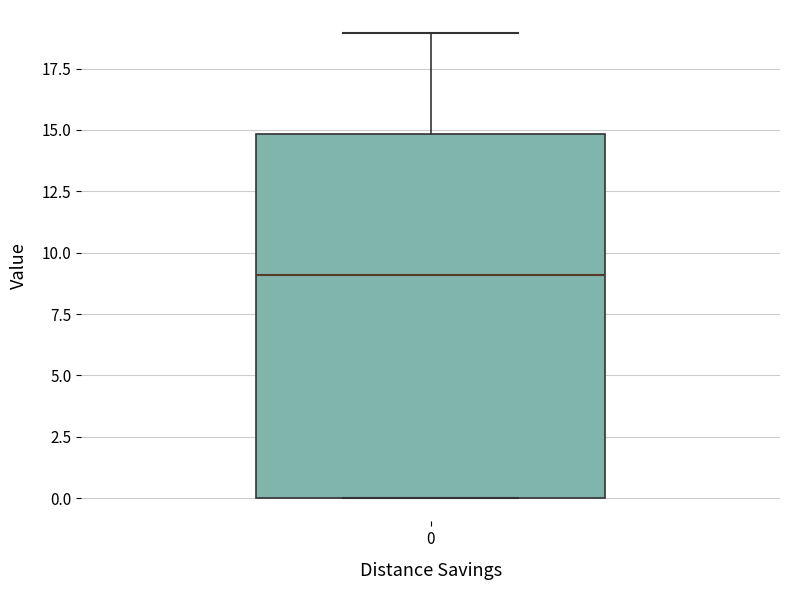

Transcribe this box plot: give where the median line is, the range the box spans, and where the two whiskers end, as read against the y-axis. The values are not printed on the chart, so give them approximately, as read against the axis.

median 9, box 0 to 15, whiskers 0 to 19